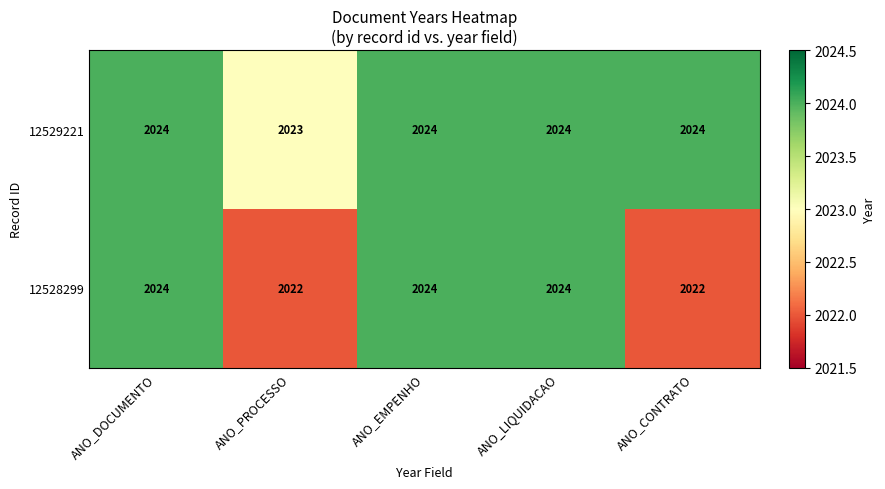

Count the number of categories in the chart.

5